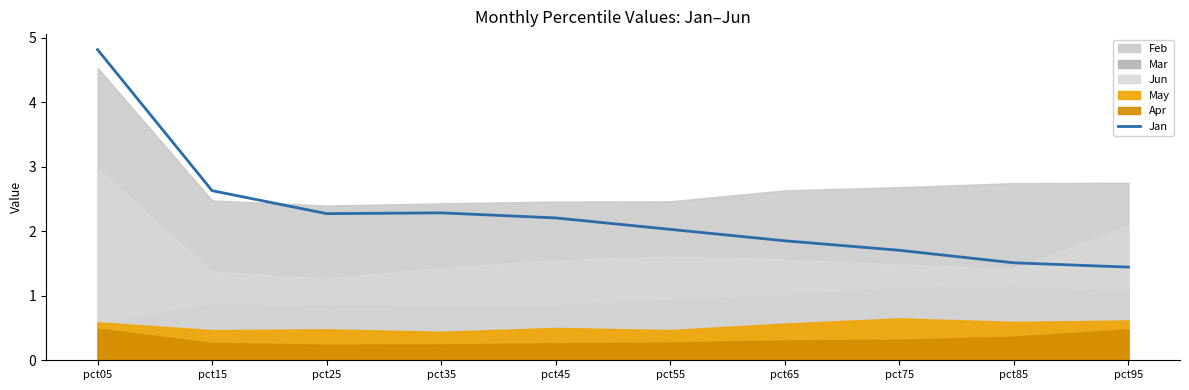

What is the approximate value at pct55?

2.0